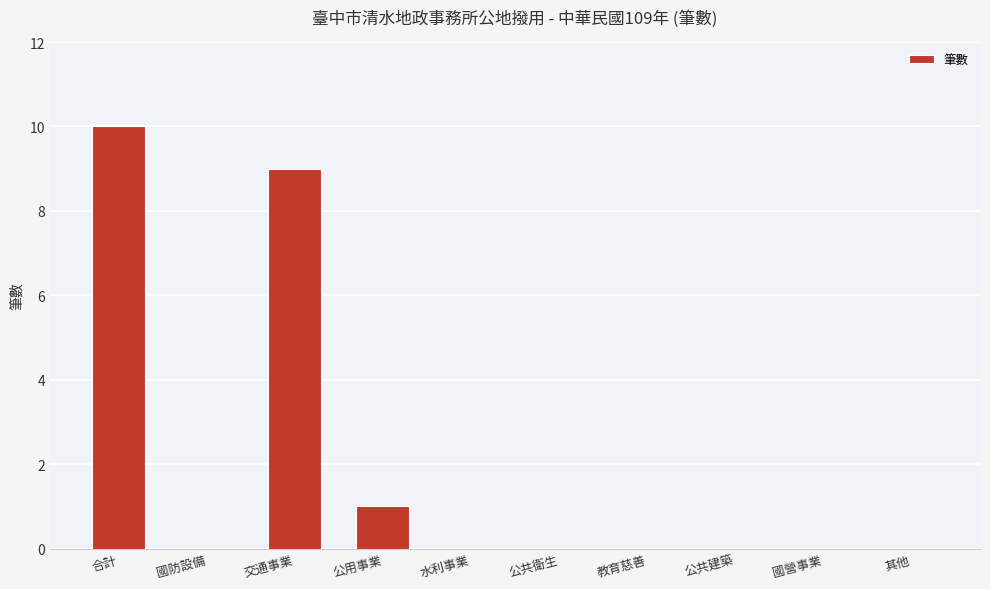

How many series are shown in this chart?

1